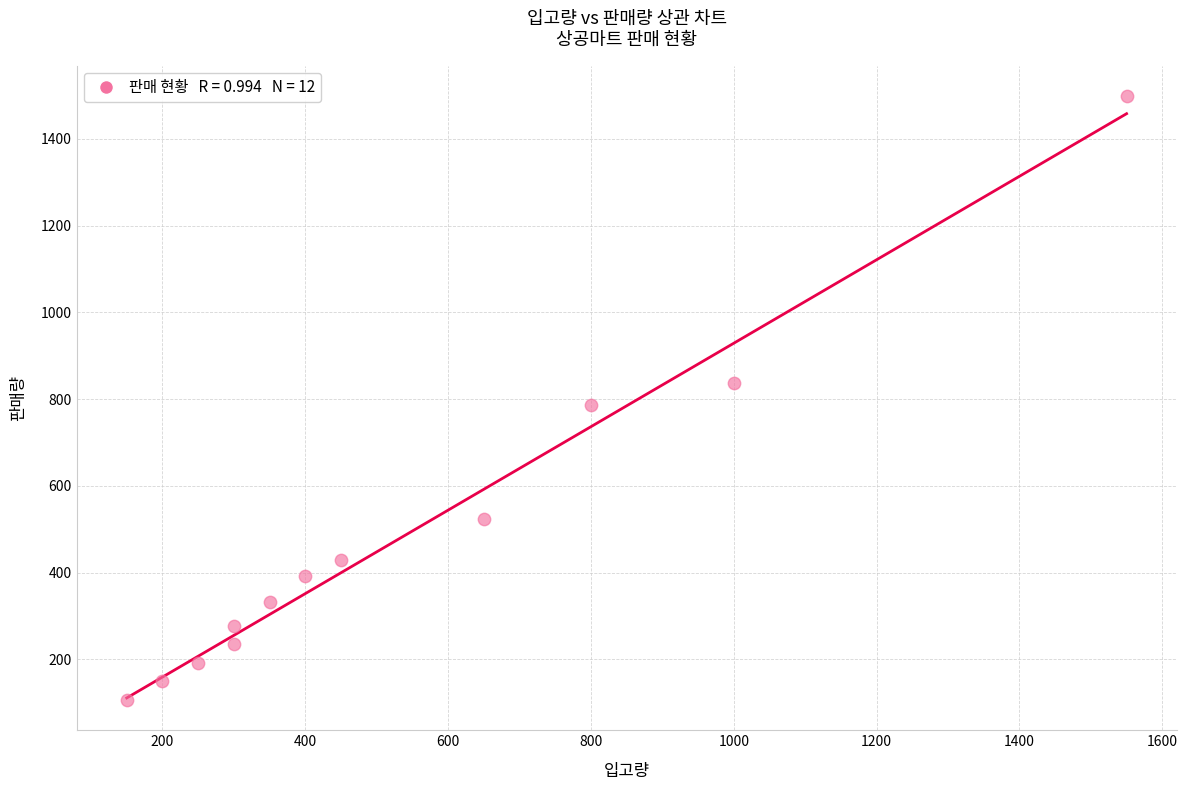

What is the average X value?

533